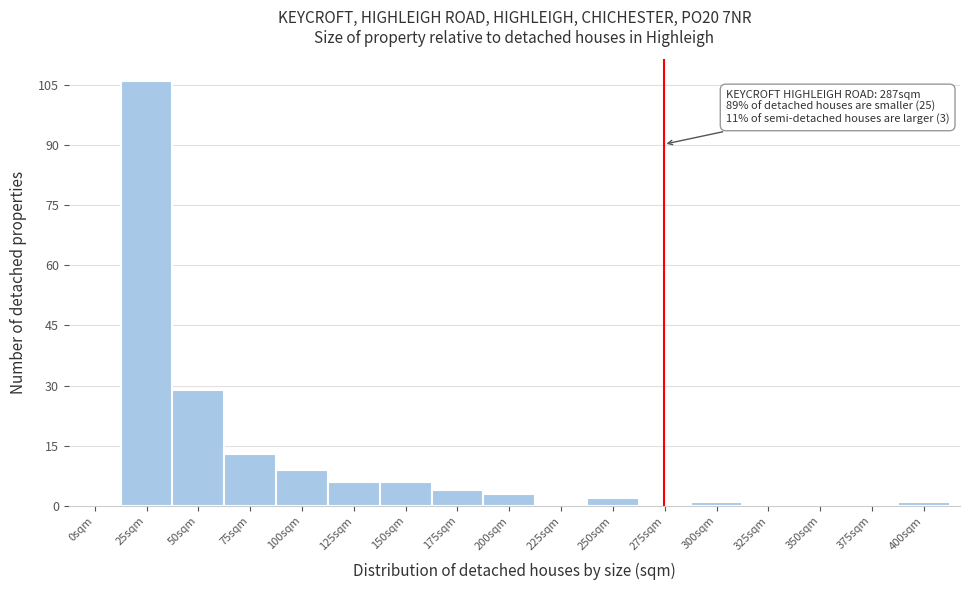

Reading left to right, extract all data points from this chart.

0sqm=0	25sqm=106	50sqm=29	75sqm=13	100sqm=9	125sqm=6	150sqm=6	175sqm=4	200sqm=3	225sqm=0	250sqm=2	275sqm=0	300sqm=1	325sqm=0	350sqm=0	375sqm=0	400sqm=1